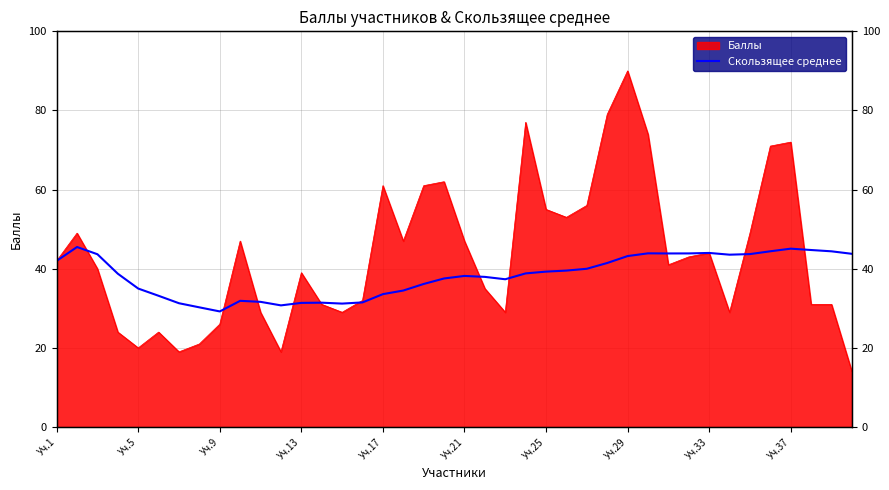

How many data points does each series have?

40